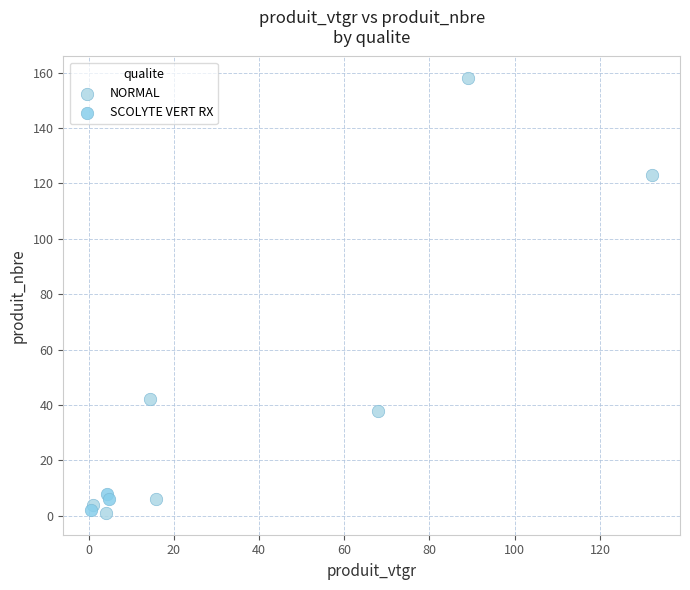

Which series reaches the maximum Y coordinate?

NORMAL